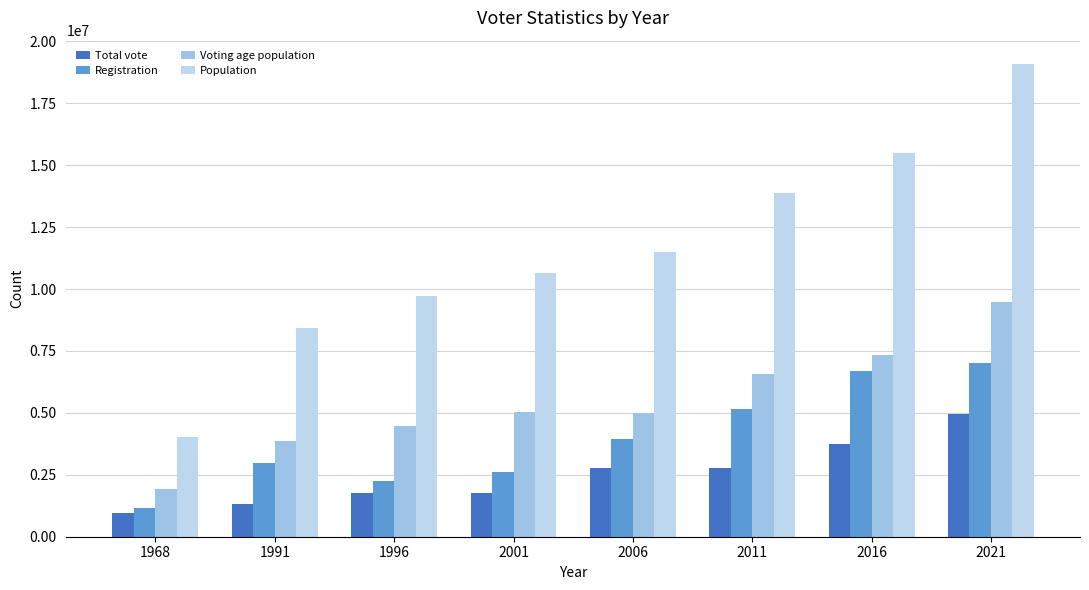

Does the chart contain stacked bars?

No